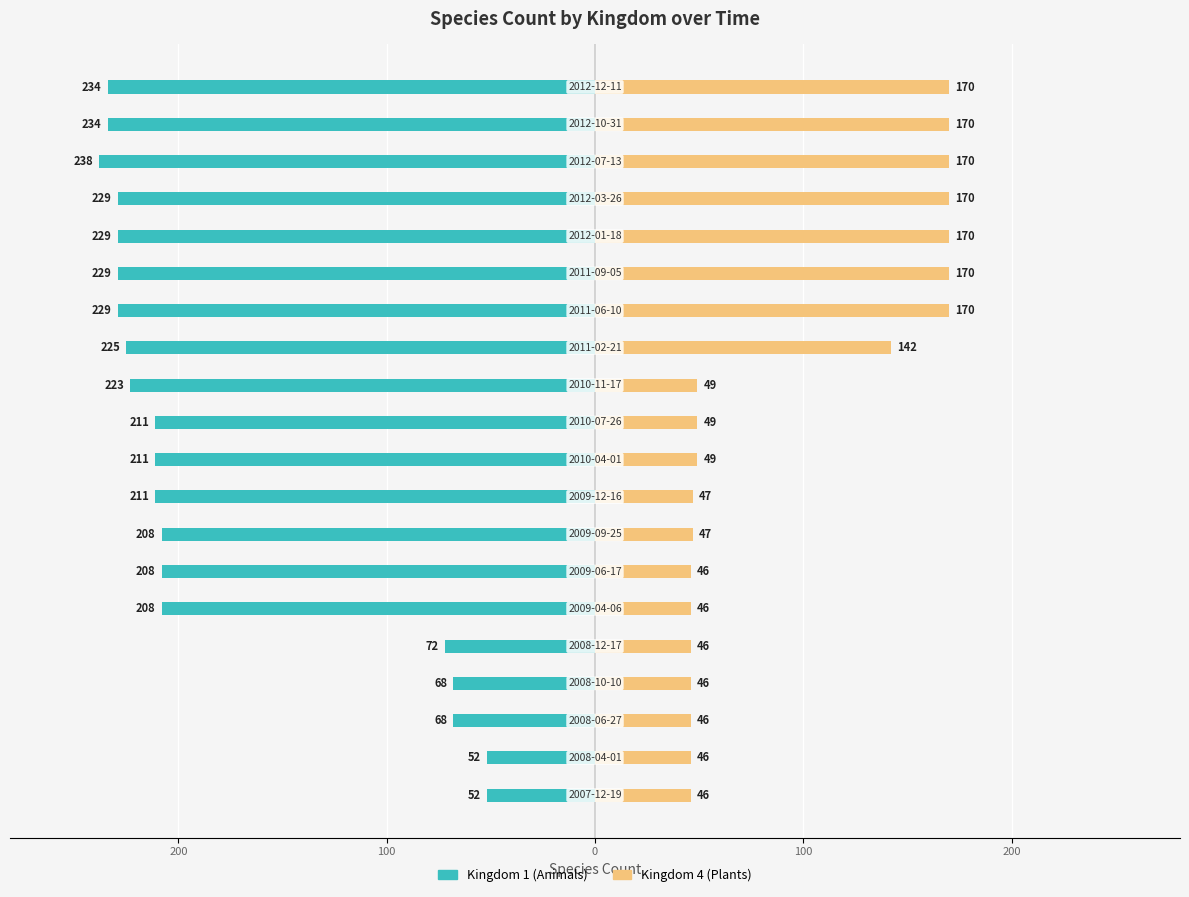

Which series changed the most between 12 and 17?

Kingdom 4 (Plants)